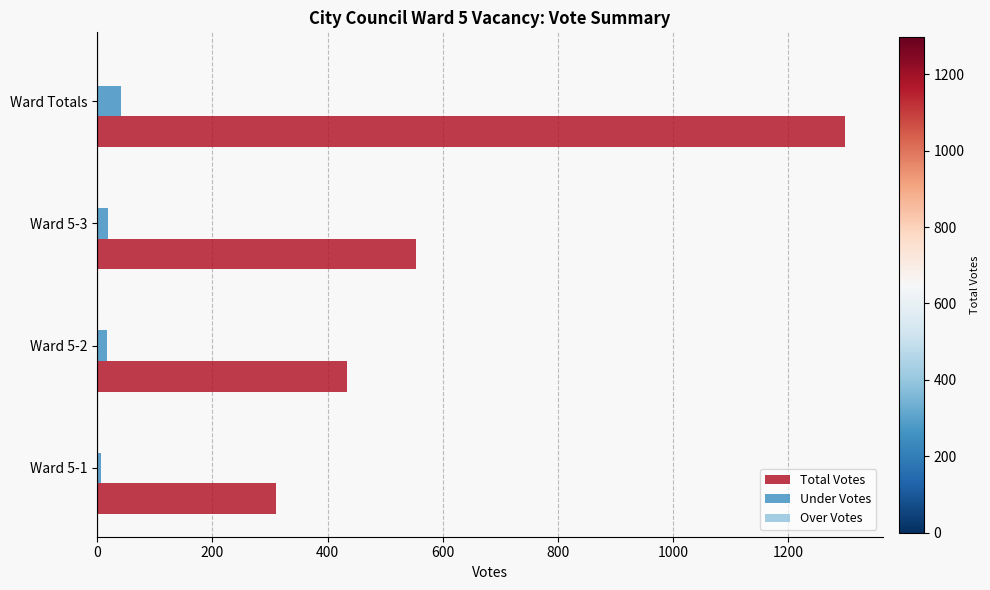

Which series has the widest spread of values?

Total Votes